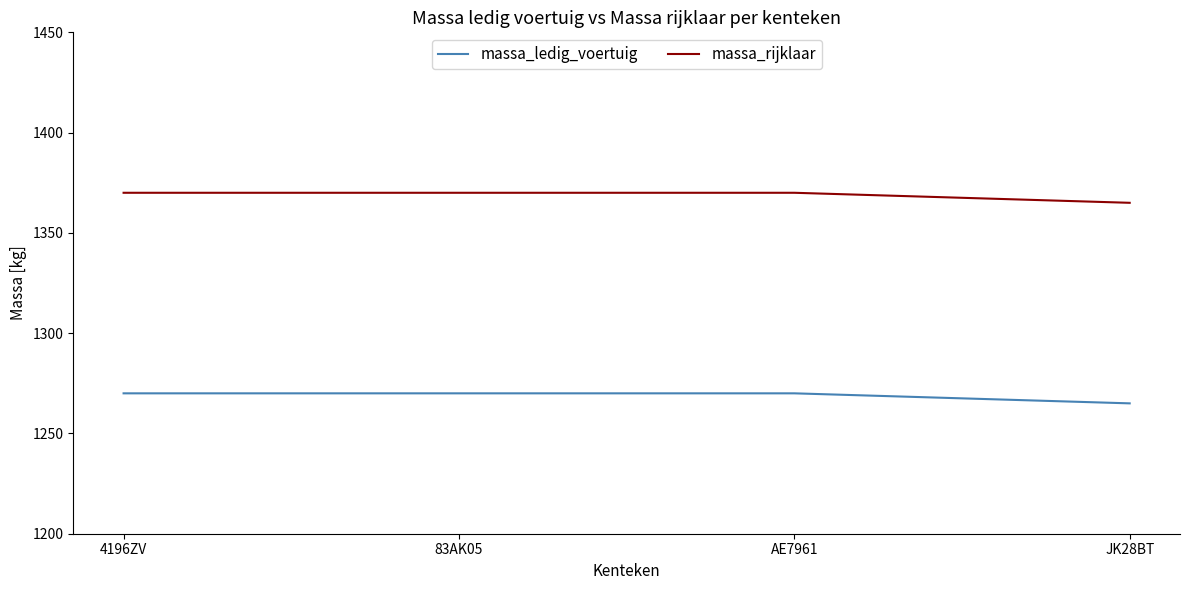

What is the spread (max minus min) of values at 83AK05?

100